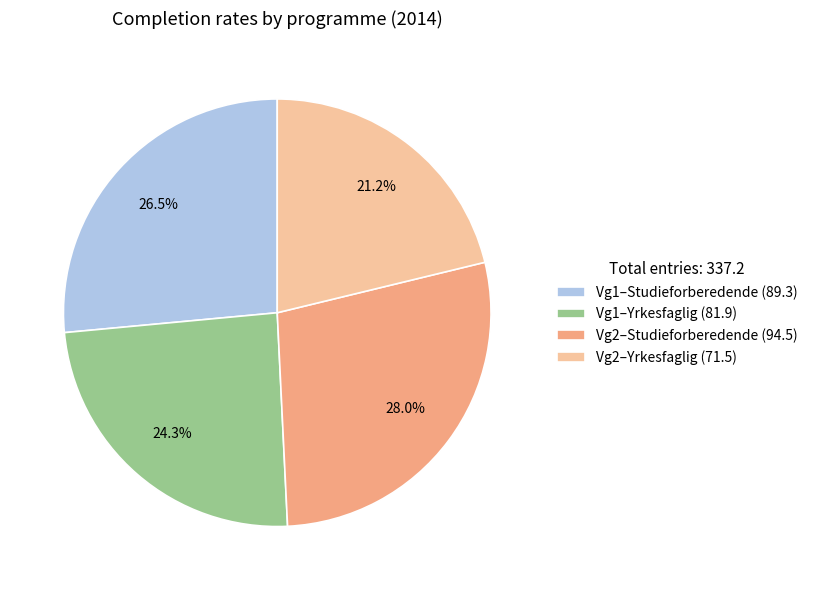

To the nearest percent, what percentage of the pie is Vg2–Yrkesfaglig?

21%